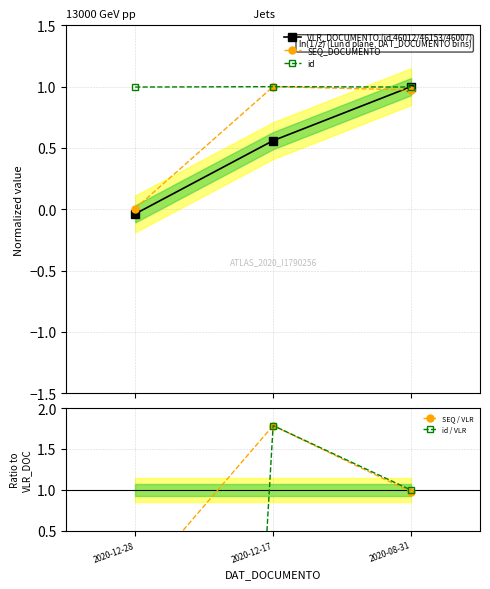

What is the highest value of the SEQ_DOCUMENTO series?

1.0